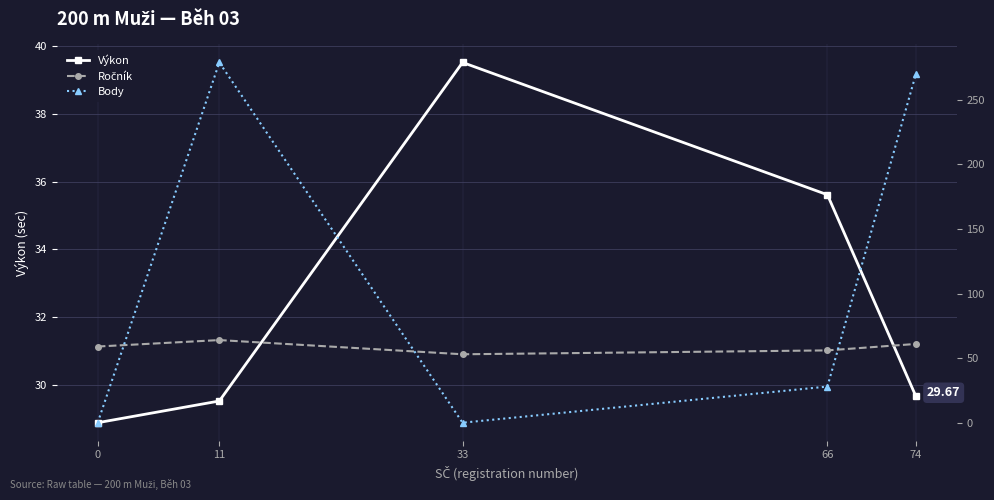

The value of Ročník at 33 is 53.0. True or false?

True